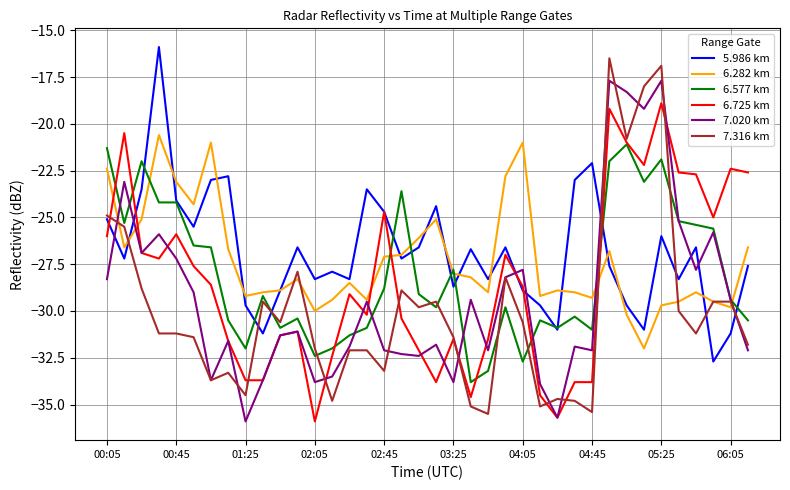

What is the smallest value displayed?

-35.9